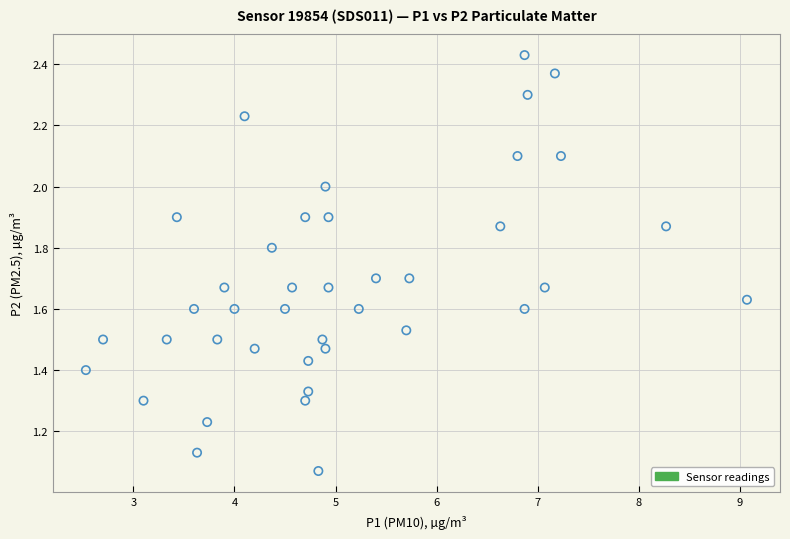

What is the range of X values (max minus min)?

6.5